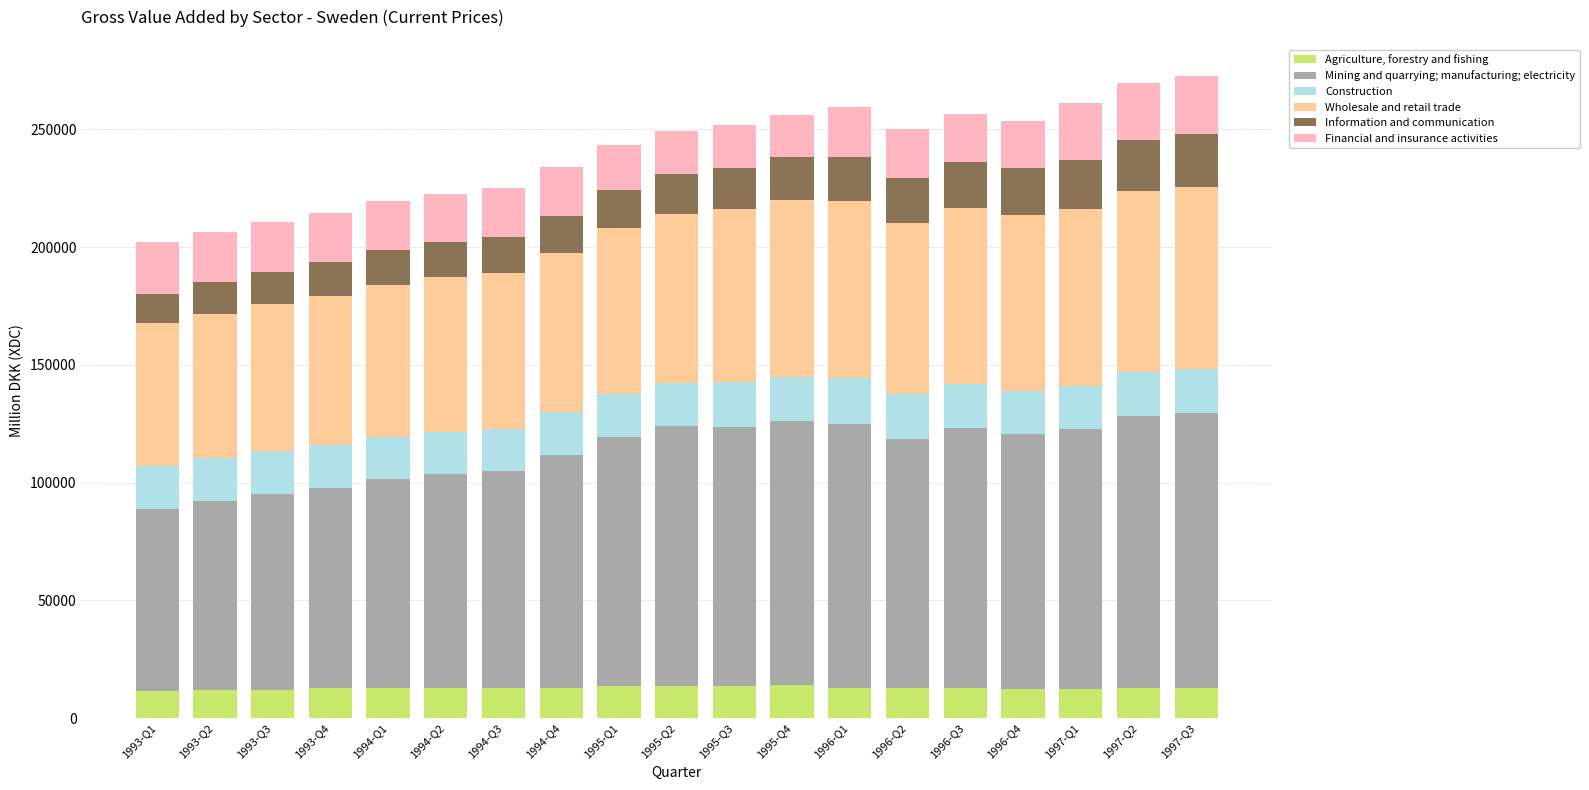

What is the total value across all series at 1994-Q1?

219377